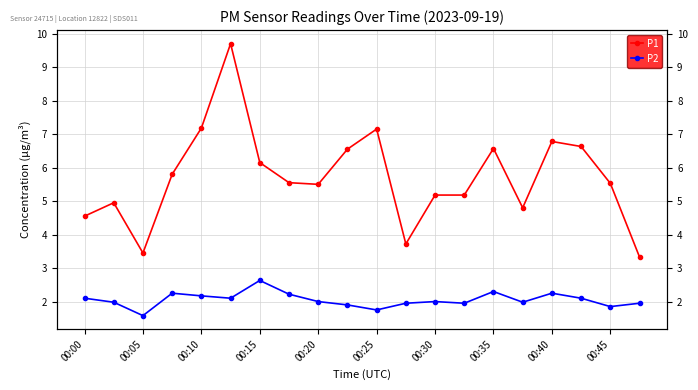

At how many categories does at least one series exceed 4?

17